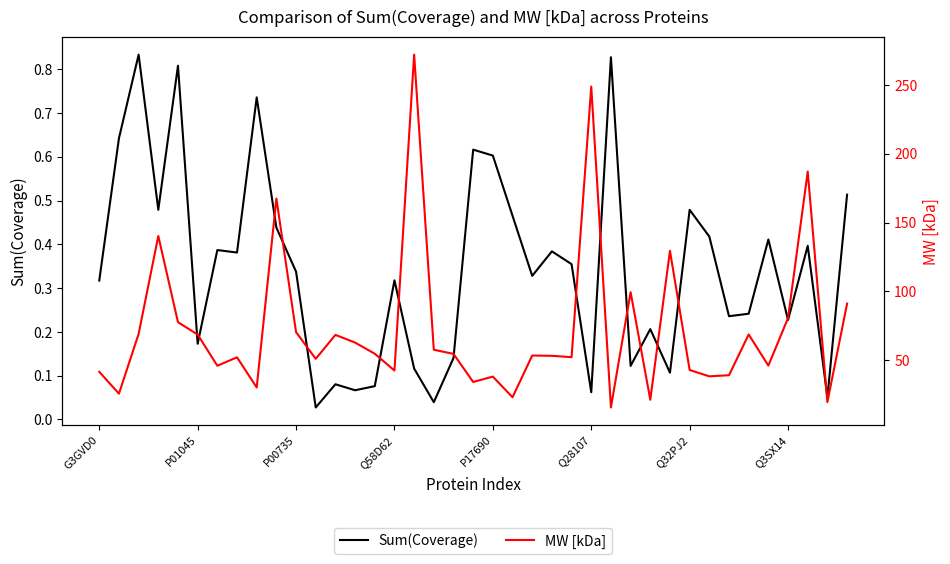

What position from the left is Q3SX14?

36